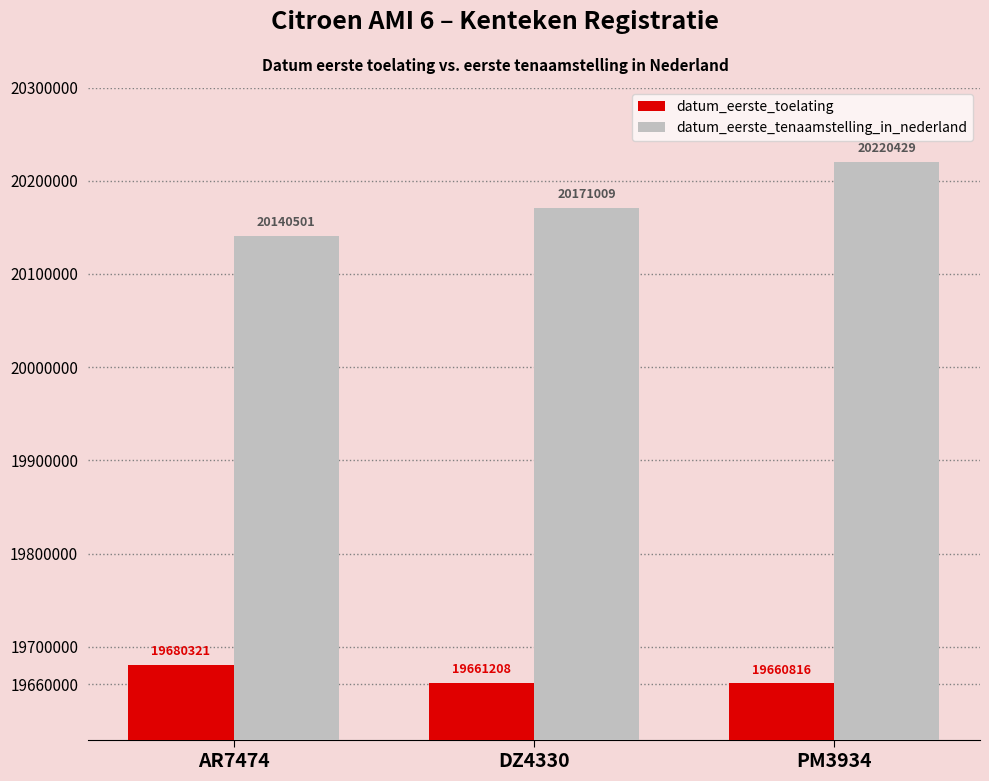

What are all the series names shown in the legend?

datum_eerste_toelating, datum_eerste_tenaamstelling_in_nederland